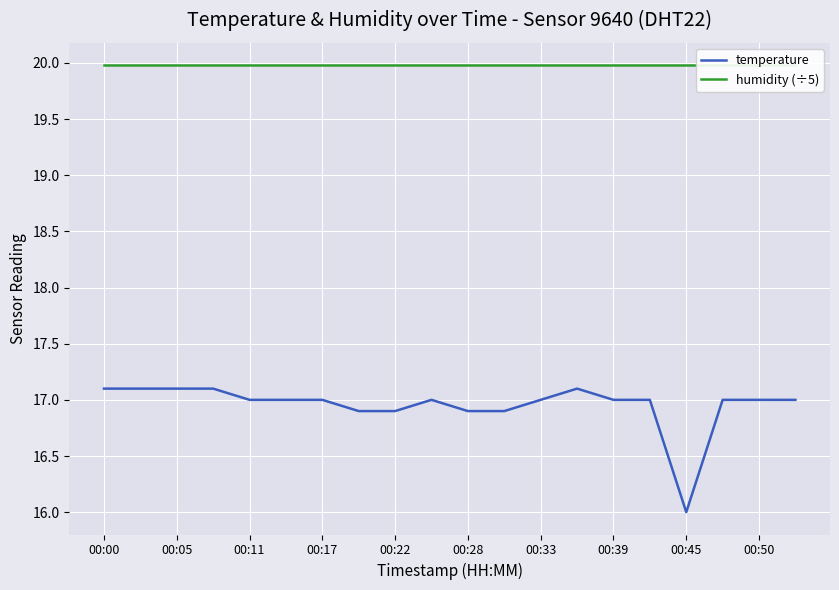

The value of temperature at 00:00 is 17.1. True or false?

True